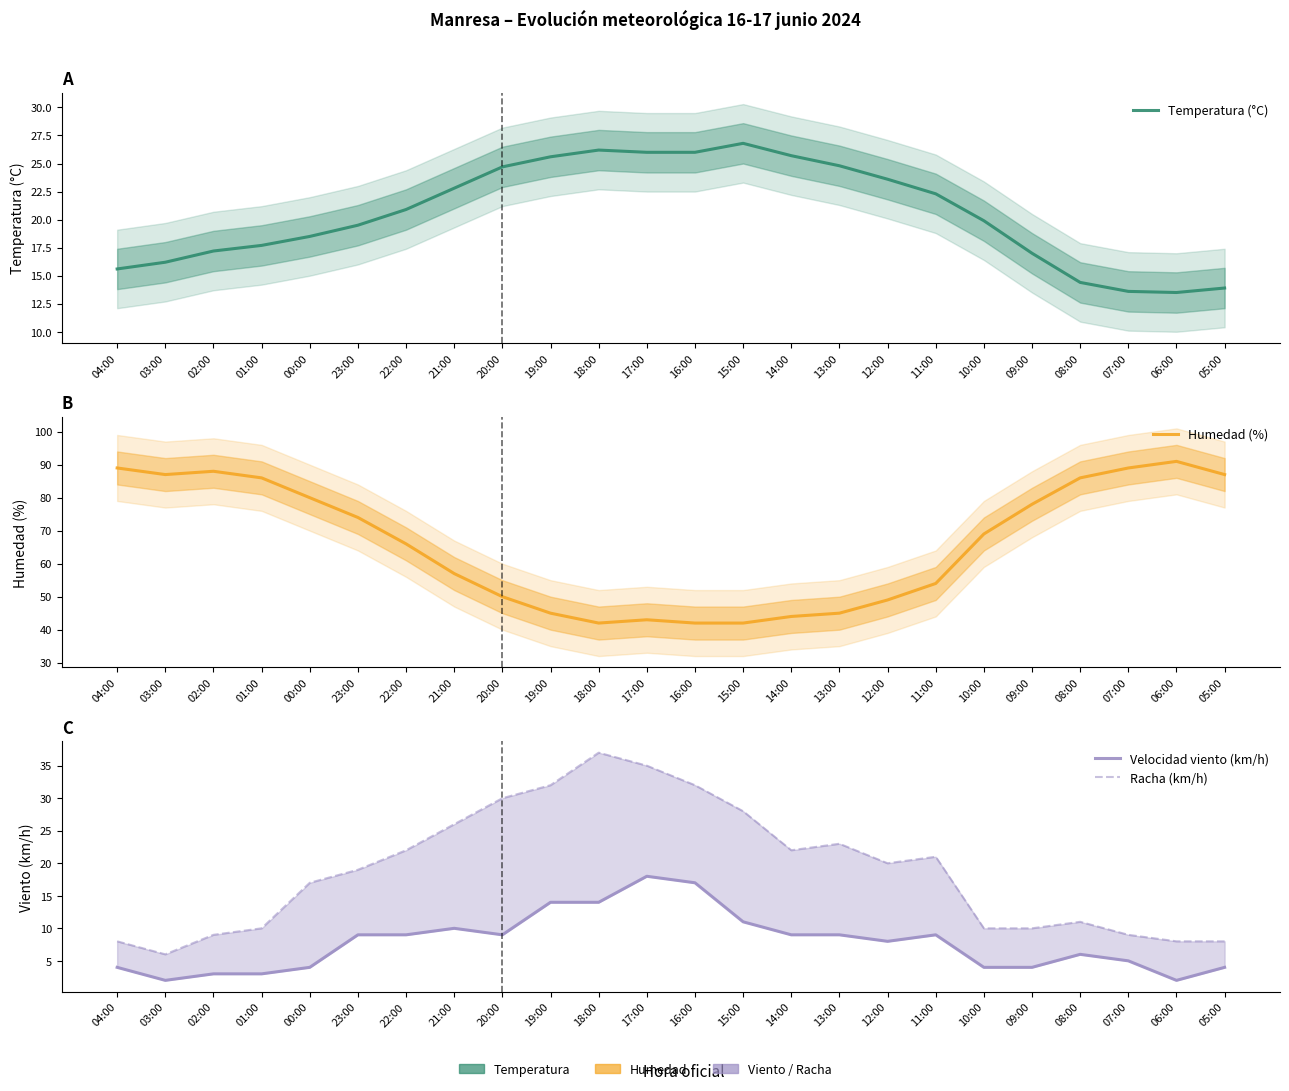

What are all the series names shown in the legend?

Temperatura (°C), Humedad (%), Velocidad viento (km/h), Racha (km/h)